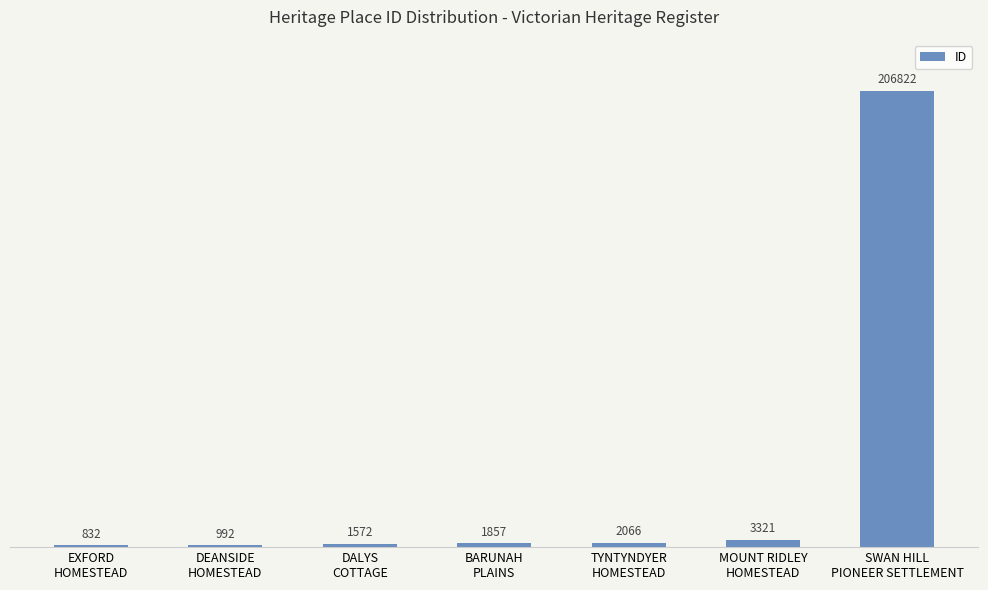

What is the greatest value displayed?

206822